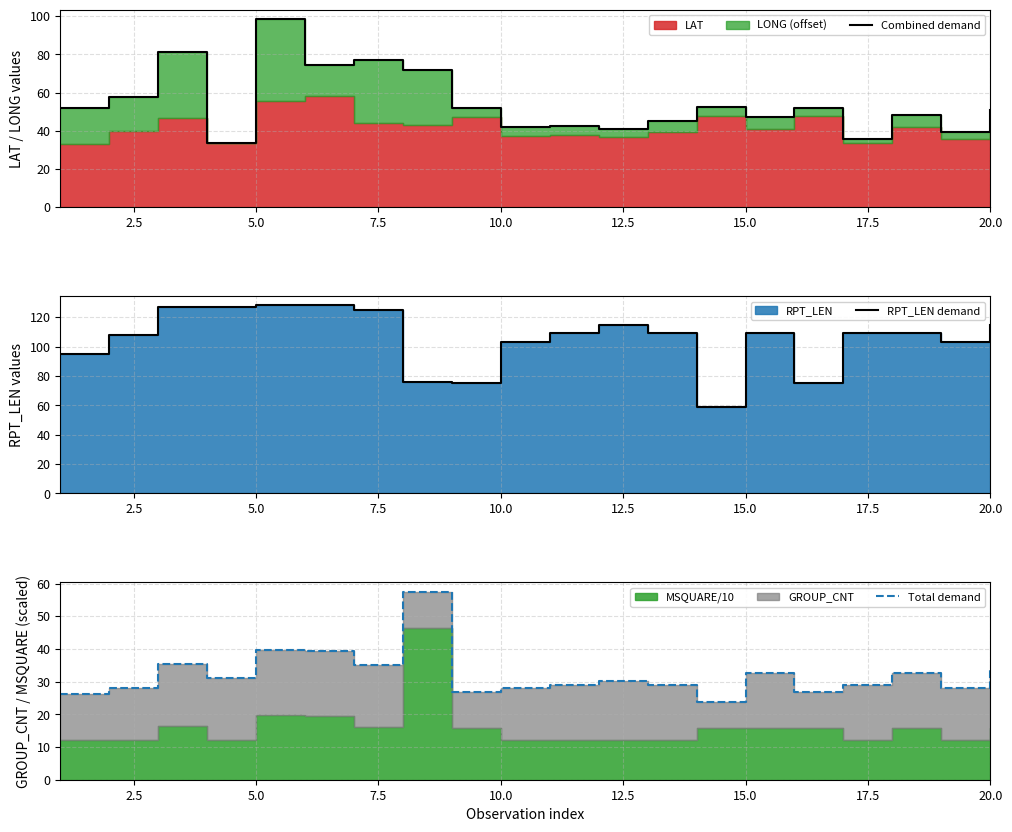

What is the value of the Total demand point at the 2nd from the left?

28.2